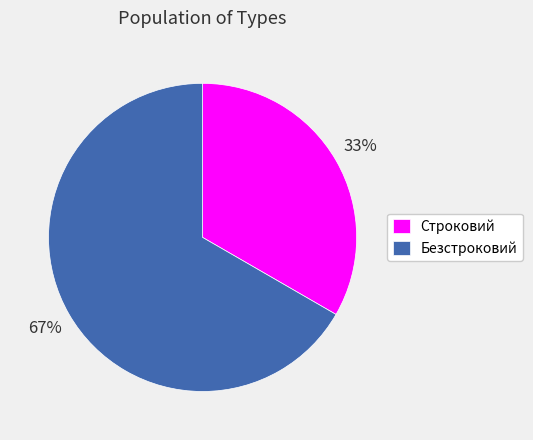

How many segments does this pie chart have?

2